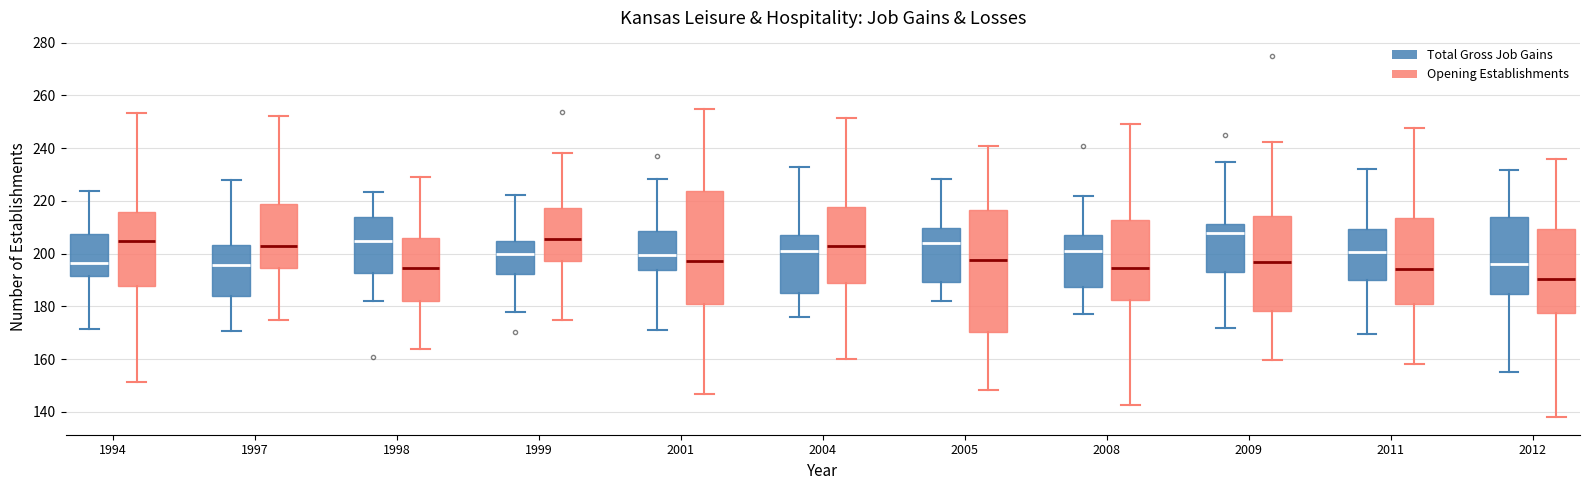

Where does the lower whisker of the box for 1998 (Opening Establishments) end on the y-axis? The values are not printed on the chart, so give them approximately, as read against the axis.

164